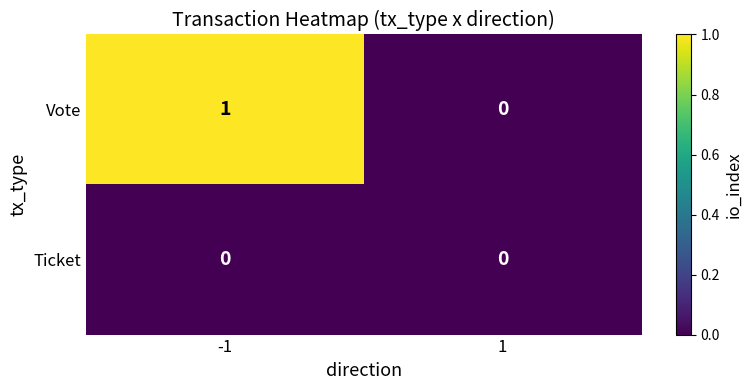

Which series has the largest range (max minus min)?

Vote